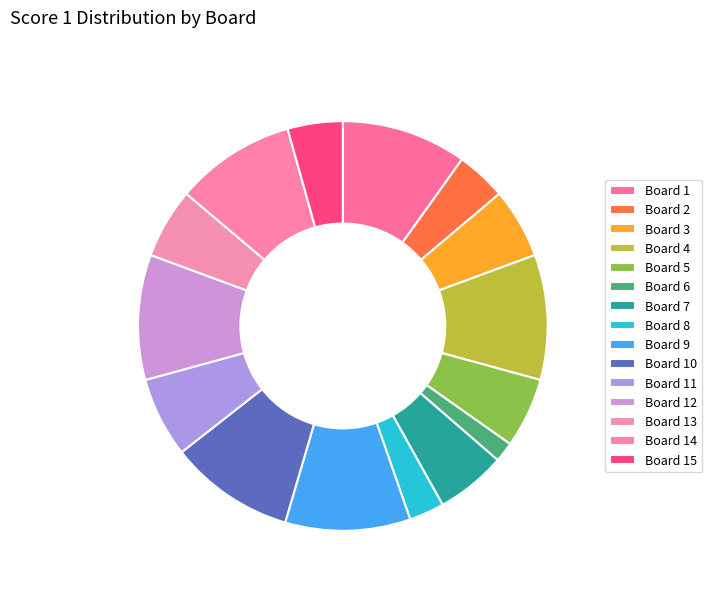

Rank the categories by value from highest to lowest.

Board 1, Board 4, Board 9, Board 10, Board 12, Board 14, Board 11, Board 3, Board 5, Board 7, Board 13, Board 15, Board 2, Board 8, Board 6